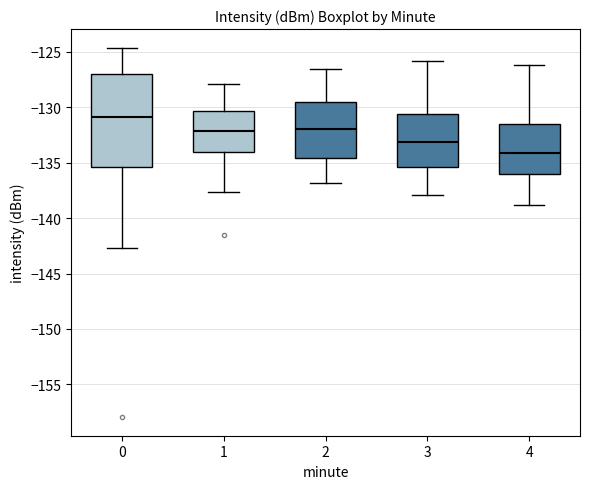

Reading left to right, read every box against the y-axis: the position of its median line, the range the box covers, and the ends of its whiskers. The values are not printed on the chart, so give them approximately, as read against the axis.

0: median -131.0, box -135.5 to -127.0, whiskers -142.5 to -124.5
1: median -132.0, box -134.0 to -130.5, whiskers -137.5 to -128.0
2: median -132.0, box -134.5 to -129.5, whiskers -137.0 to -126.5
3: median -133.0, box -135.5 to -130.5, whiskers -138.0 to -126.0
4: median -134.0, box -136.0 to -131.5, whiskers -139.0 to -126.0